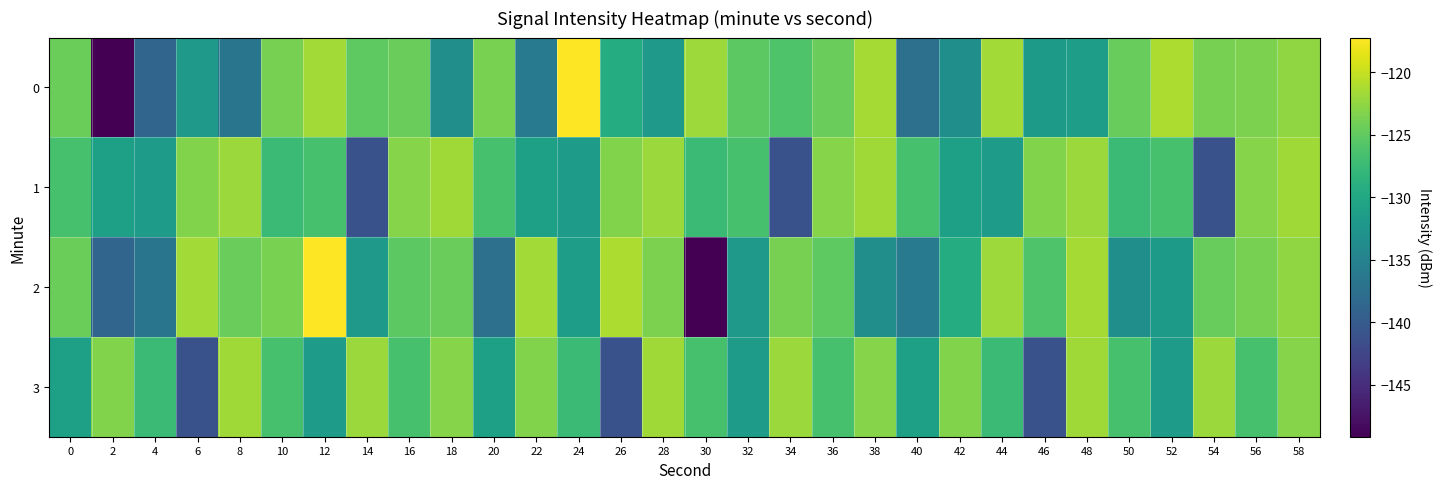

Reading right to left, list all the values displayed in this chart.

0: 58=-122.5	56=-123.5	54=-123.8	52=-121.2	50=-124.7	48=-131.3	46=-131.7	44=-121.6	42=-133.2	40=-137.3	38=-121.5	36=-124.5	34=-126.0	32=-125.3	30=-121.9	28=-131.9	26=-129.4	24=-117.2	22=-135.9	20=-123.6	18=-133.3	16=-124.5	14=-125.1	12=-121.7	10=-123.8	8=-136.8	6=-132.0	4=-138.7	2=-149.2	0=-124.4
1: 58=-121.8	56=-123.0	54=-141.1	52=-126.6	50=-127.4	48=-122.0	46=-123.2	44=-131.6	42=-131.0	40=-126.5	38=-121.8	36=-123.0	34=-141.1	32=-126.6	30=-127.4	28=-122.0	26=-123.2	24=-131.6	22=-131.0	20=-126.5	18=-121.8	16=-123.0	14=-141.1	12=-126.6	10=-127.4	8=-122.0	6=-123.2	4=-131.6	2=-131.0	0=-126.5
2: 58=-122.5	56=-123.8	54=-124.7	52=-131.7	50=-133.2	48=-121.5	46=-126.0	44=-121.9	42=-129.4	40=-135.9	38=-133.3	36=-125.1	34=-123.8	32=-132.0	30=-149.2	28=-123.5	26=-121.2	24=-131.3	22=-121.6	20=-137.3	18=-124.5	16=-125.3	14=-131.9	12=-117.2	10=-123.6	8=-124.5	6=-121.7	4=-136.8	2=-138.7	0=-124.4
3: 58=-123.0	56=-126.6	54=-122.0	52=-131.6	50=-126.5	48=-121.8	46=-141.1	44=-127.4	42=-123.2	40=-131.0	38=-123.0	36=-126.6	34=-122.0	32=-131.6	30=-126.5	28=-121.8	26=-141.1	24=-127.4	22=-123.2	20=-131.0	18=-123.0	16=-126.6	14=-122.0	12=-131.6	10=-126.5	8=-121.8	6=-141.1	4=-127.4	2=-123.2	0=-131.0